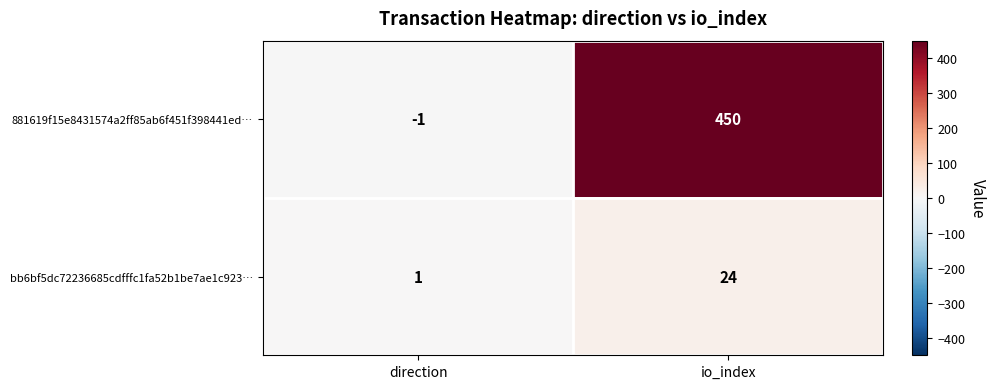

Rank the series at direction from lowest to highest value.

881619f15e8431574a2ff85ab6f451f398441ed…, bb6bf5dc72236685cdfffc1fa52b1be7ae1c923…